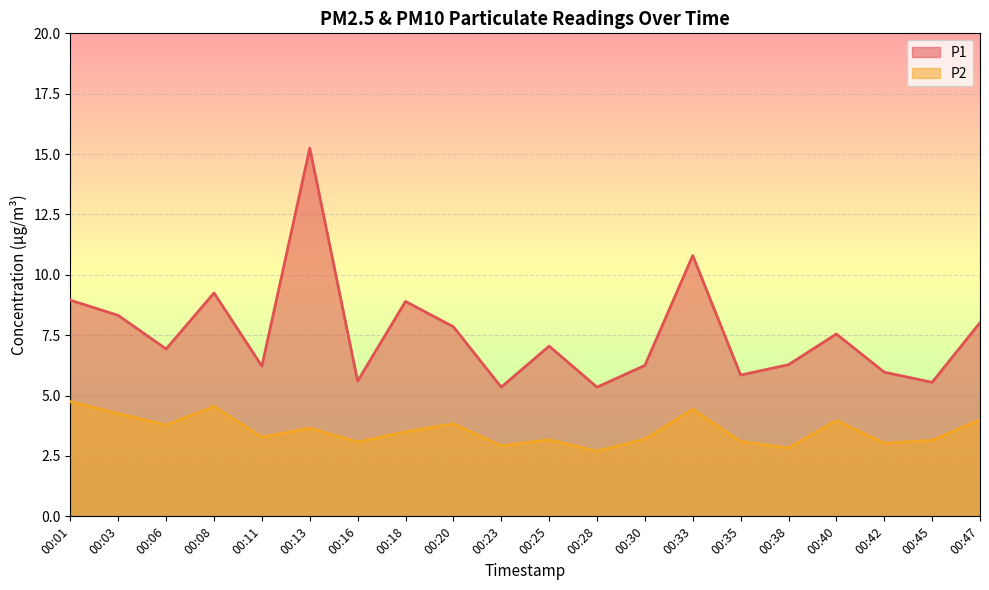

What is the approximate value of P2 at 00:47?

4.0